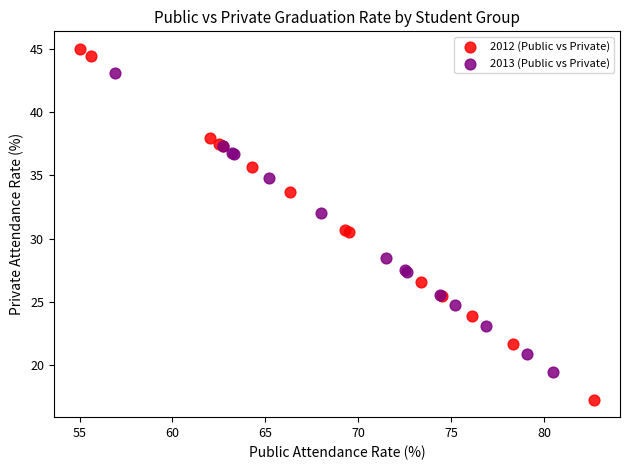

Which series contains the highest Y value?

2012 (Public vs Private)